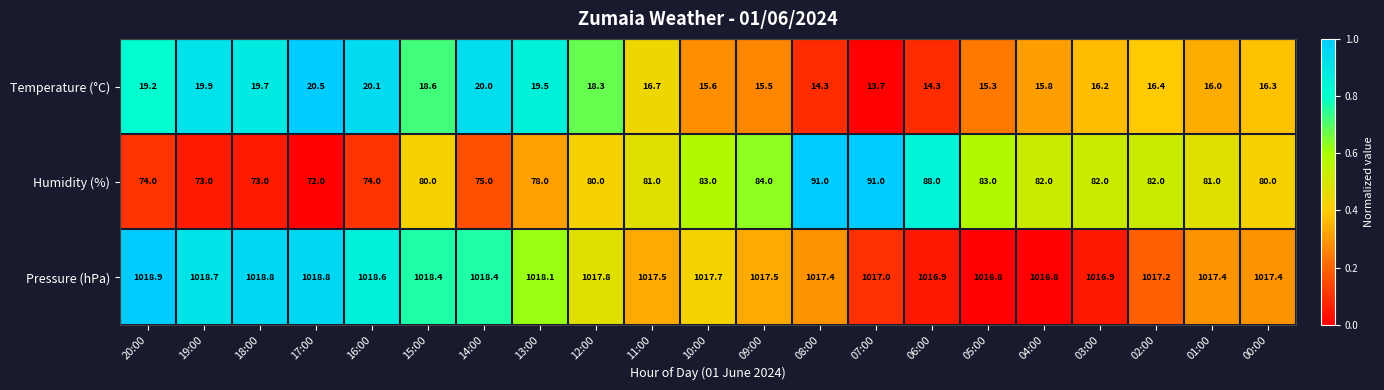

The Pressure (hPa) series shows 1740.3 at 03:00. True or false?

False